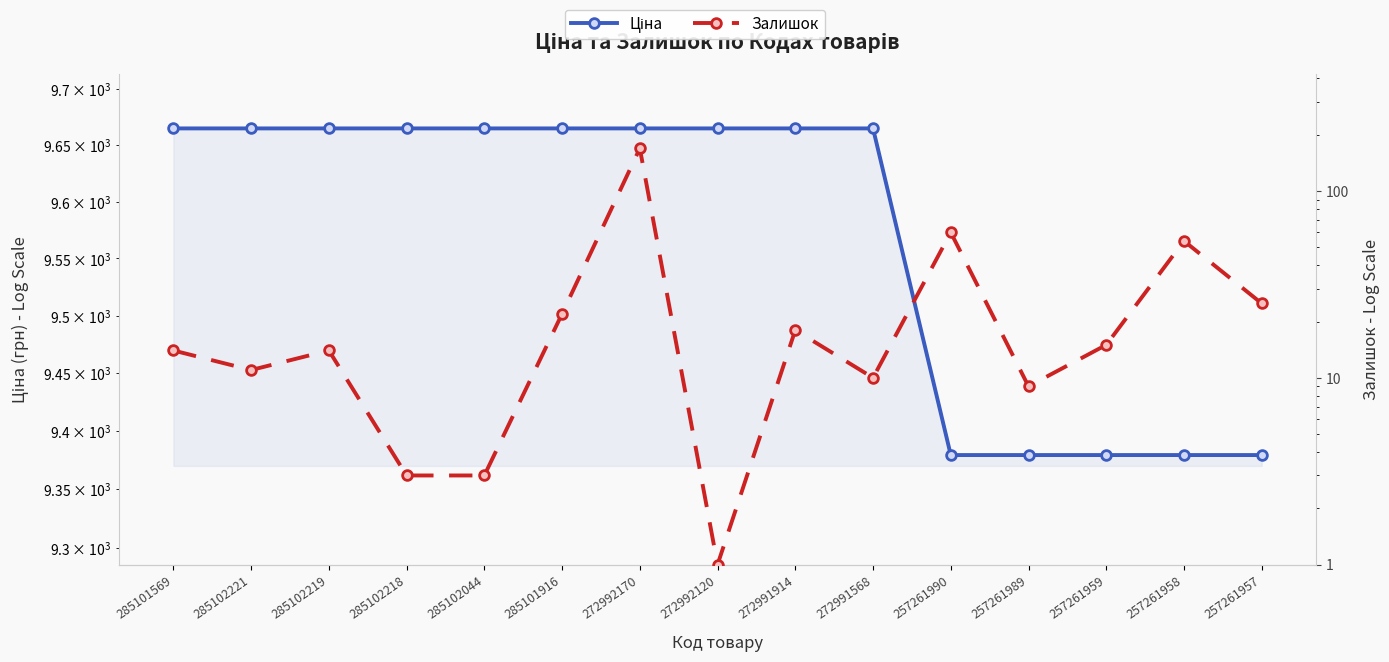

Rank the series at 285101569 from highest to lowest value.

Ціна, Залишок